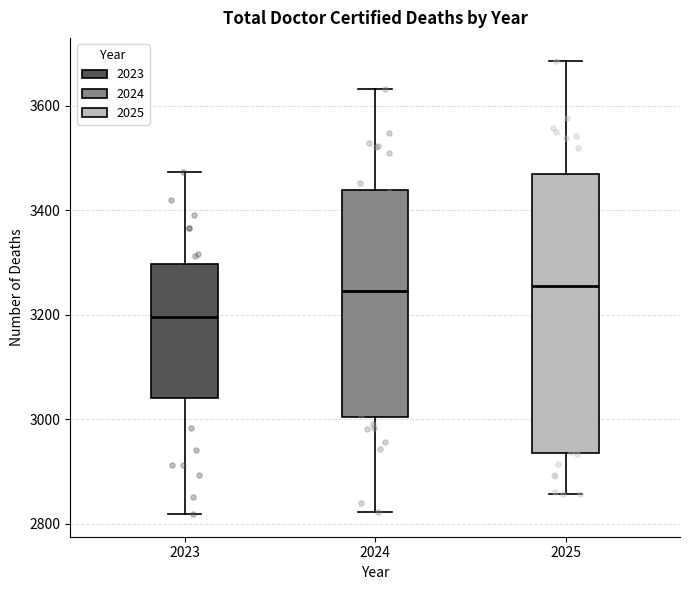

Reading left to right, transcribe this box plot: for each box, give where its median line is, the range the box spans, and where its two whiskers end, as read against the y-axis. The values are not printed on the chart, so give them approximately, as read against the axis.

2023: median 3200, box 3040 to 3300, whiskers 2820 to 3480
2024: median 3240, box 3000 to 3440, whiskers 2820 to 3640
2025: median 3260, box 2940 to 3460, whiskers 2860 to 3680